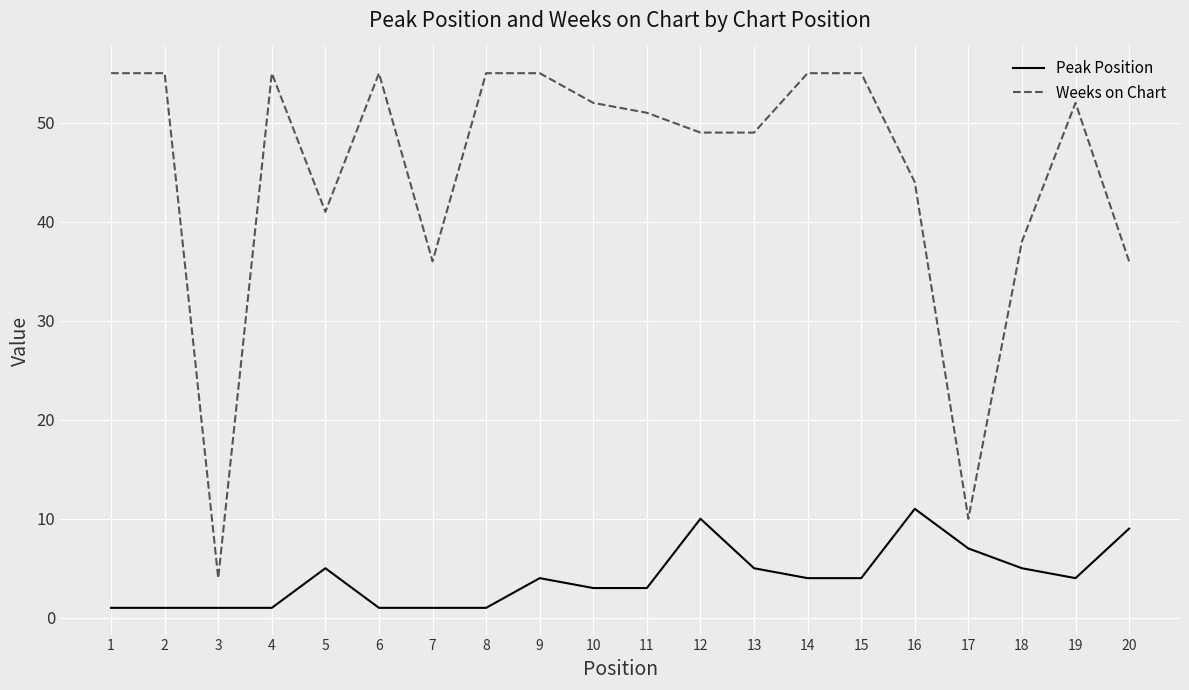

Is the value of Weeks on Chart at 14 greater than the value of Peak Position at 6?

Yes